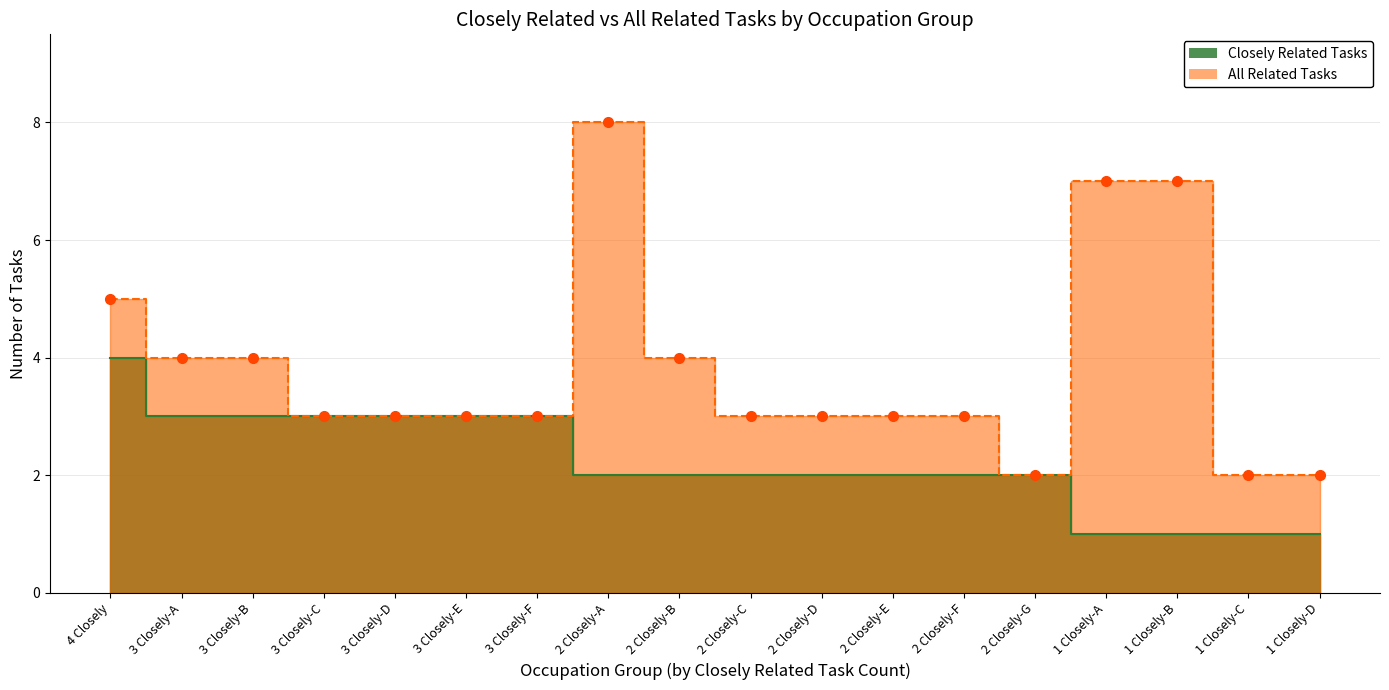

True or false: all_related has a value of 1 at 3 Closely-F.

False